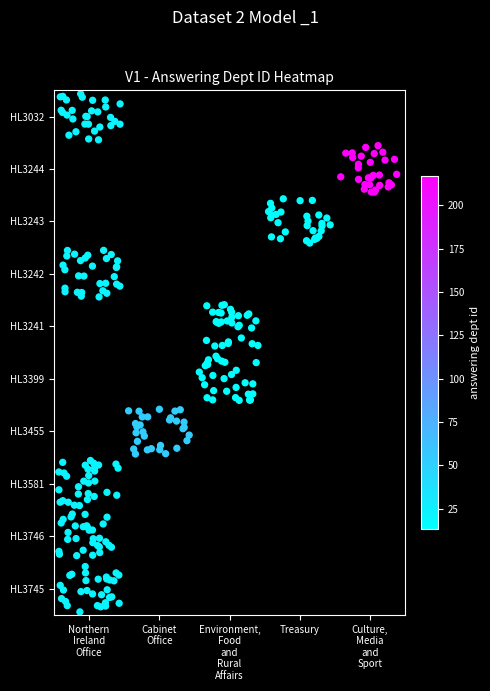

Is it true that Culture, Media and Sport - HL3244 equals 12.3 at 17?

False